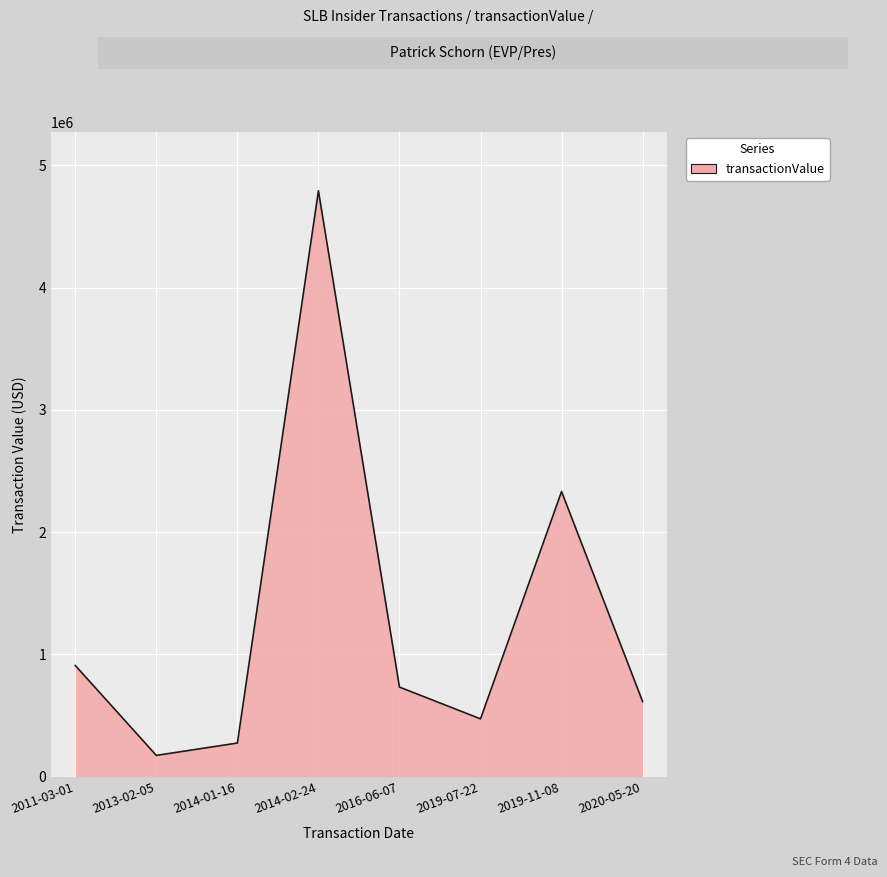

What is the difference between the values at 2020-05-20 and 2019-07-22?

141559